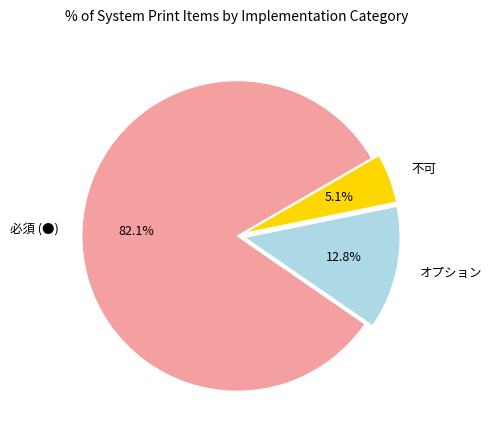

Rank the categories by value from highest to lowest.

必須 (●), オプション, 不可